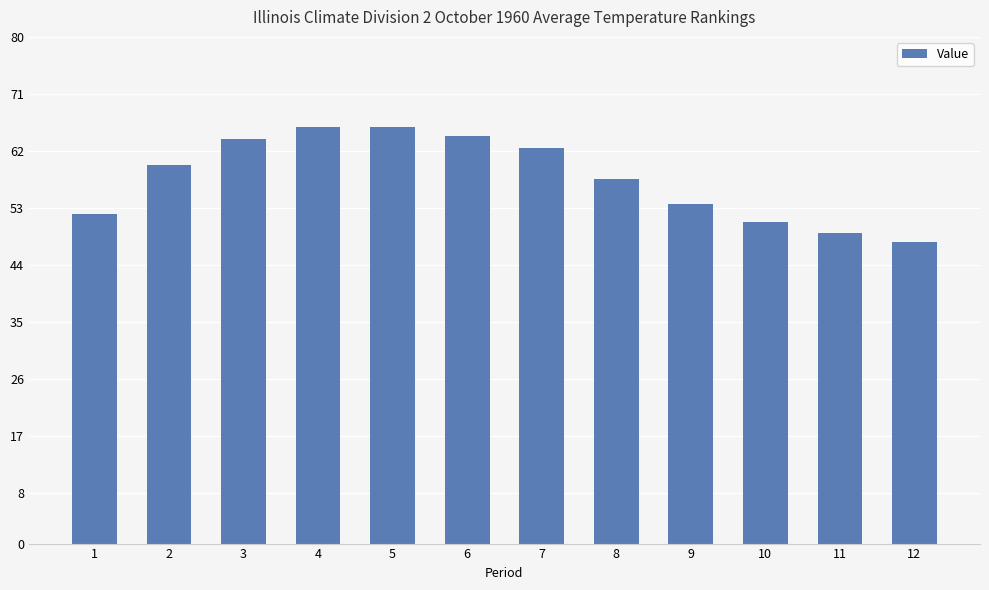

At which label does the data first exceed 59?

2